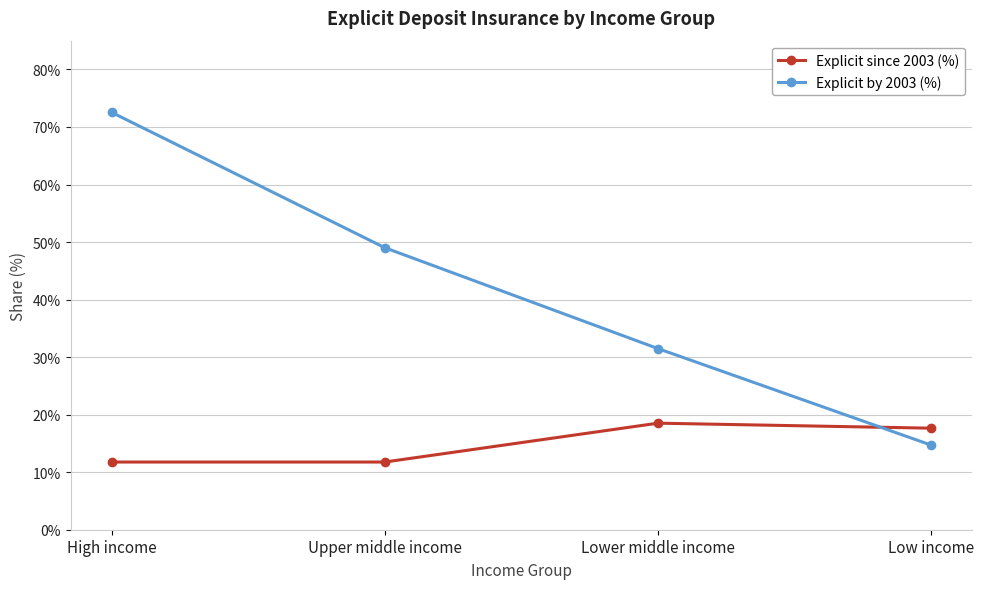

Reading left to right, what are all the values shown in this chart?

Explicit since 2003 (%): 11.8	11.8	18.5	17.6
Explicit by 2003 (%): 72.5	49.0	31.5	14.7